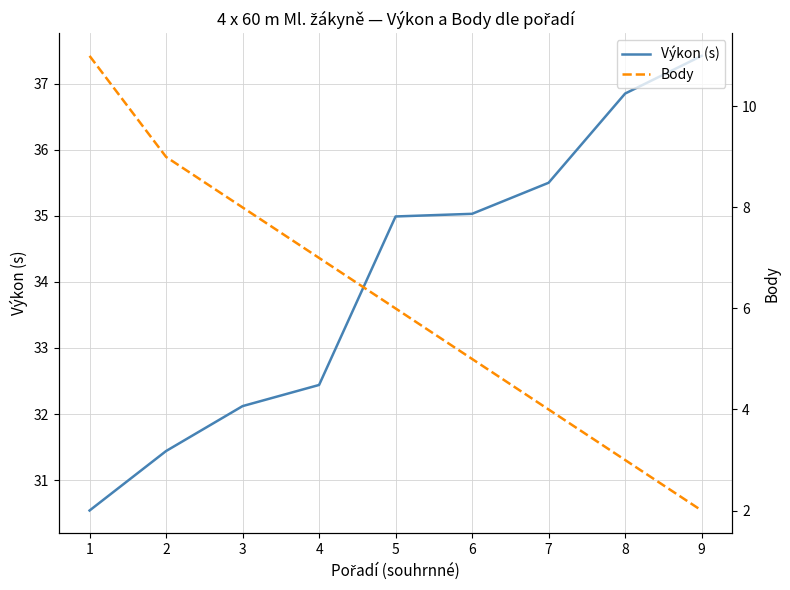

True or false: Výkon (s) and Body intersect in this chart.

False